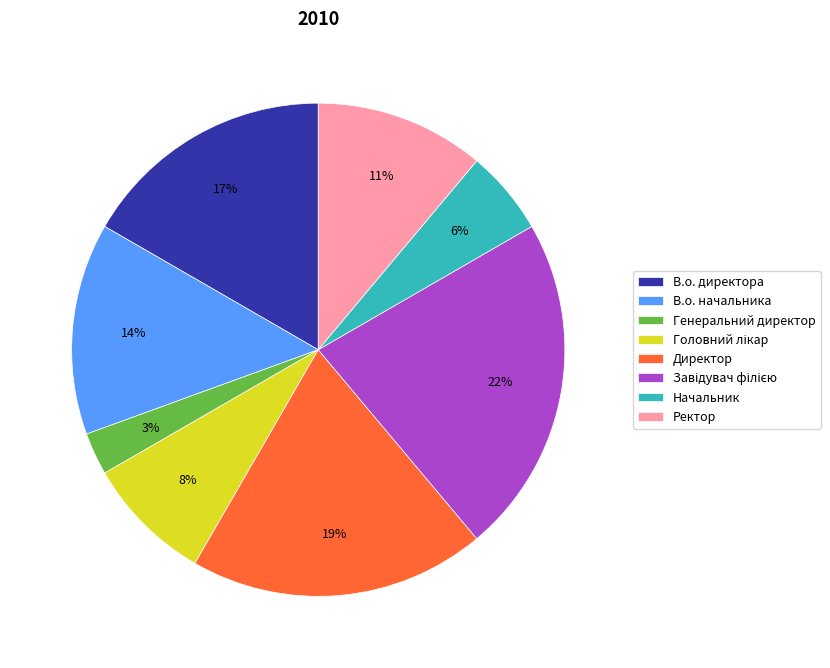

To the nearest percent, what portion does Начальник represent?

6%